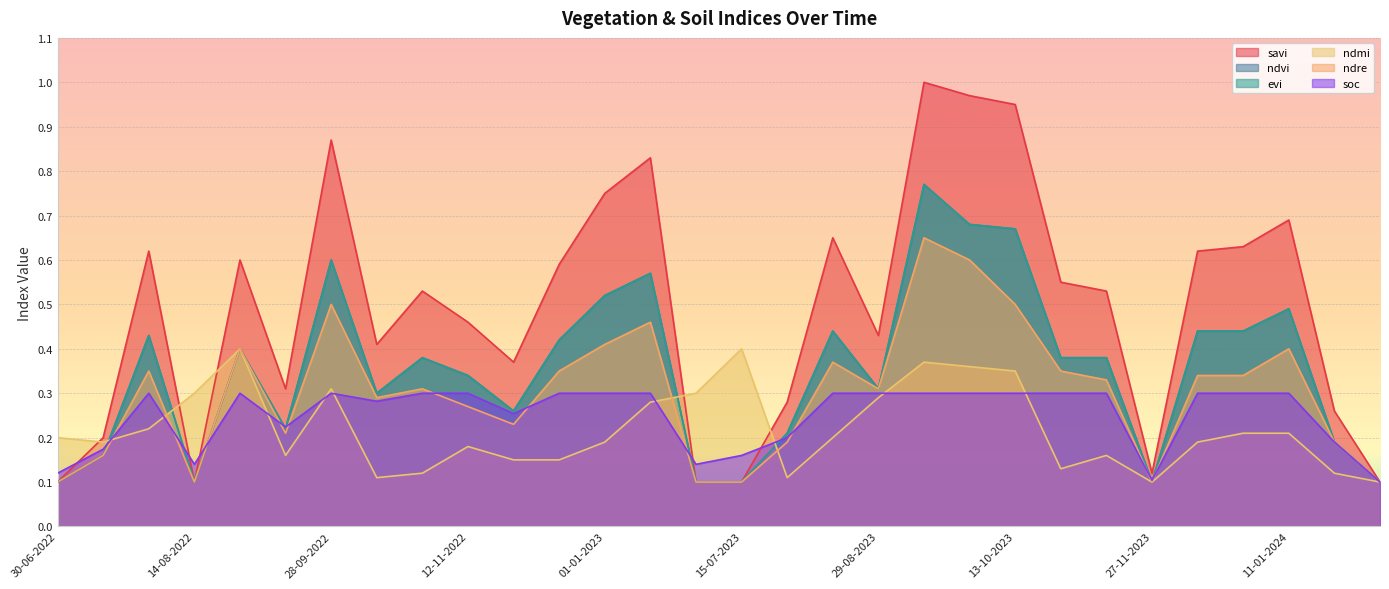

What is the label of the 6th point from the right?

27-11-2023